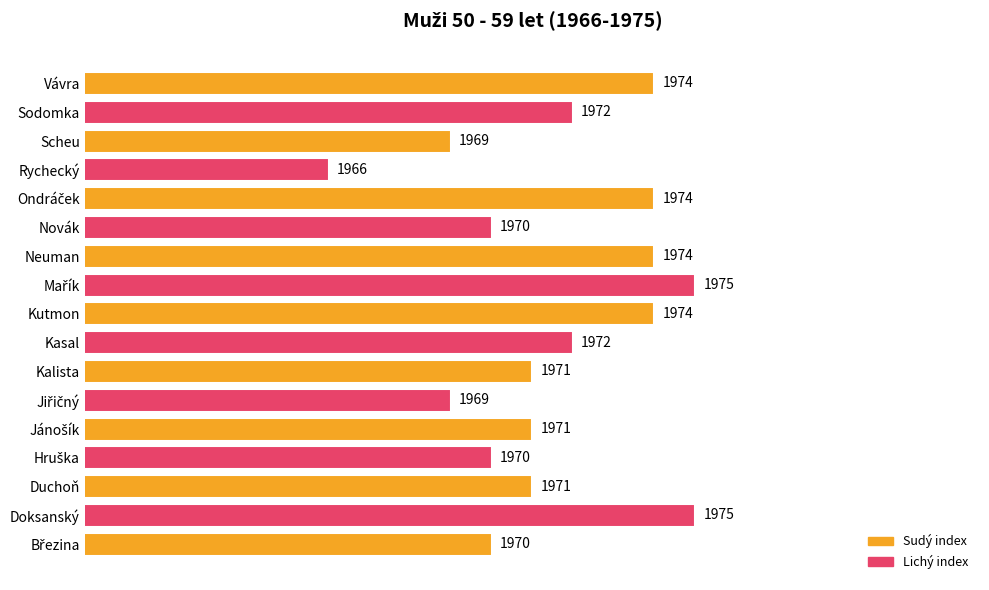

How many values are between 1970 and 1974?

12